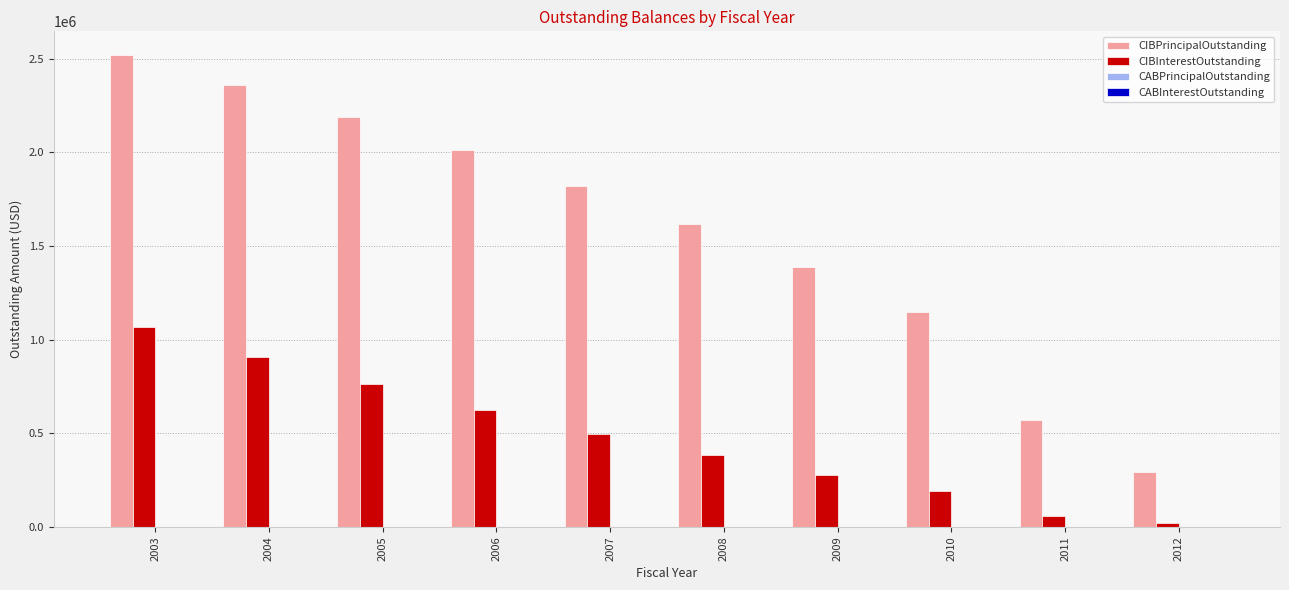

What is the total value across all series at 2004?

3269275.0